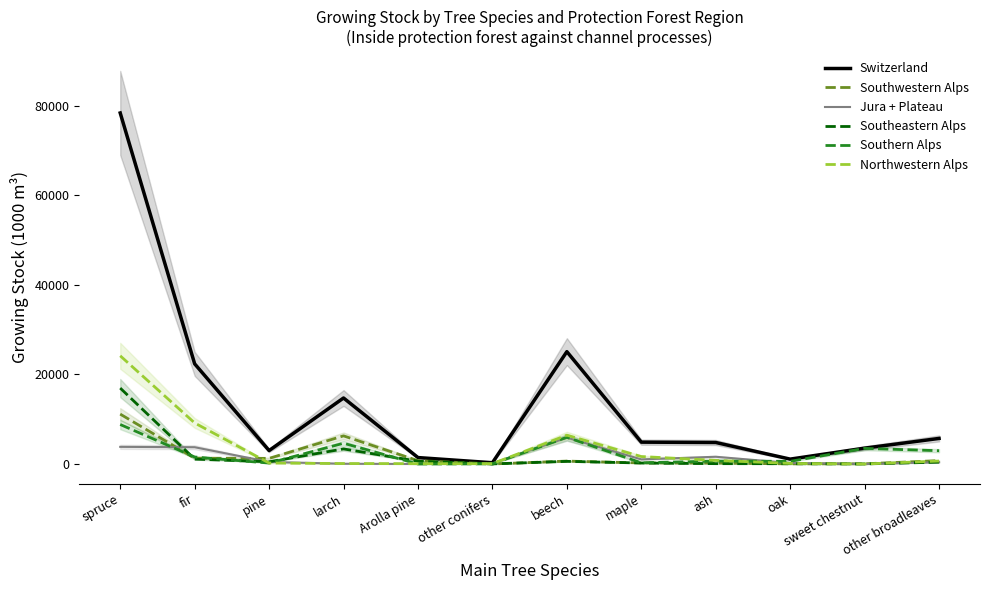

What is the label of the 7th point from the left?

beech